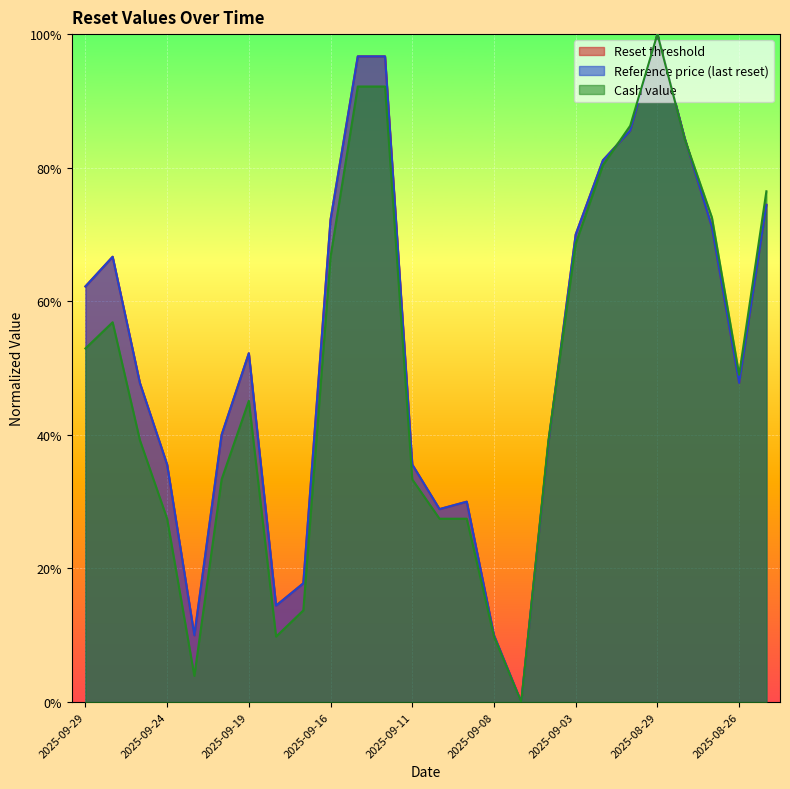

What is the difference between the maximum and minimum values in the Cash value series?

1.0